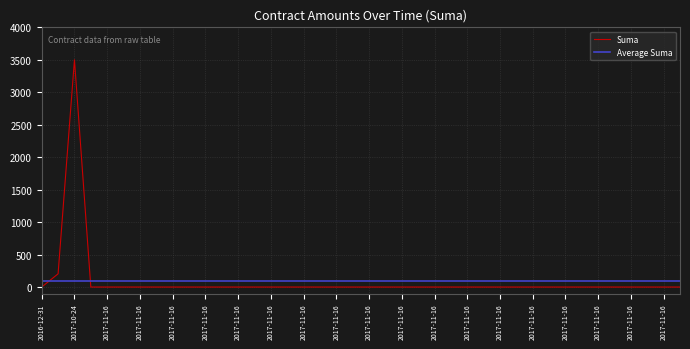

True or false: there are more than 1 points higher than both neighbors.

False